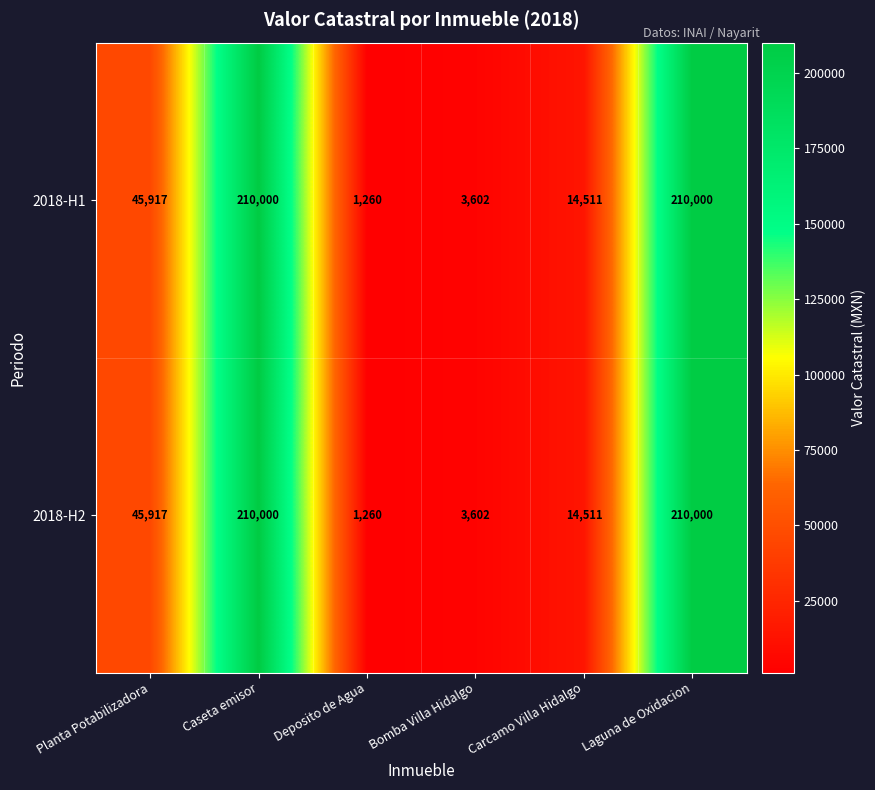

What is the smallest value displayed?

1260